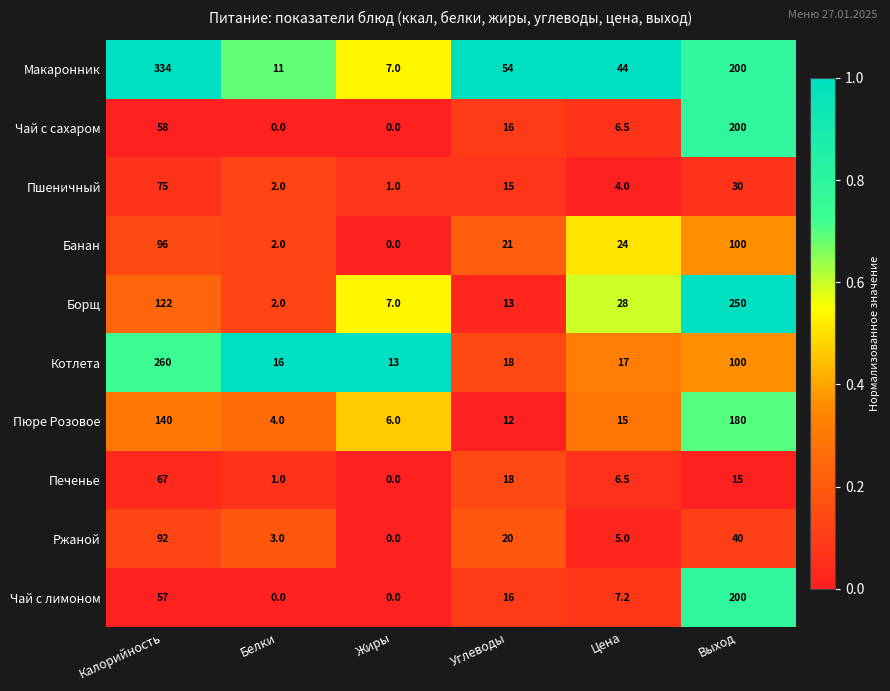

What is the difference between the second highest and second lowest values in the Котлета series?

84.0